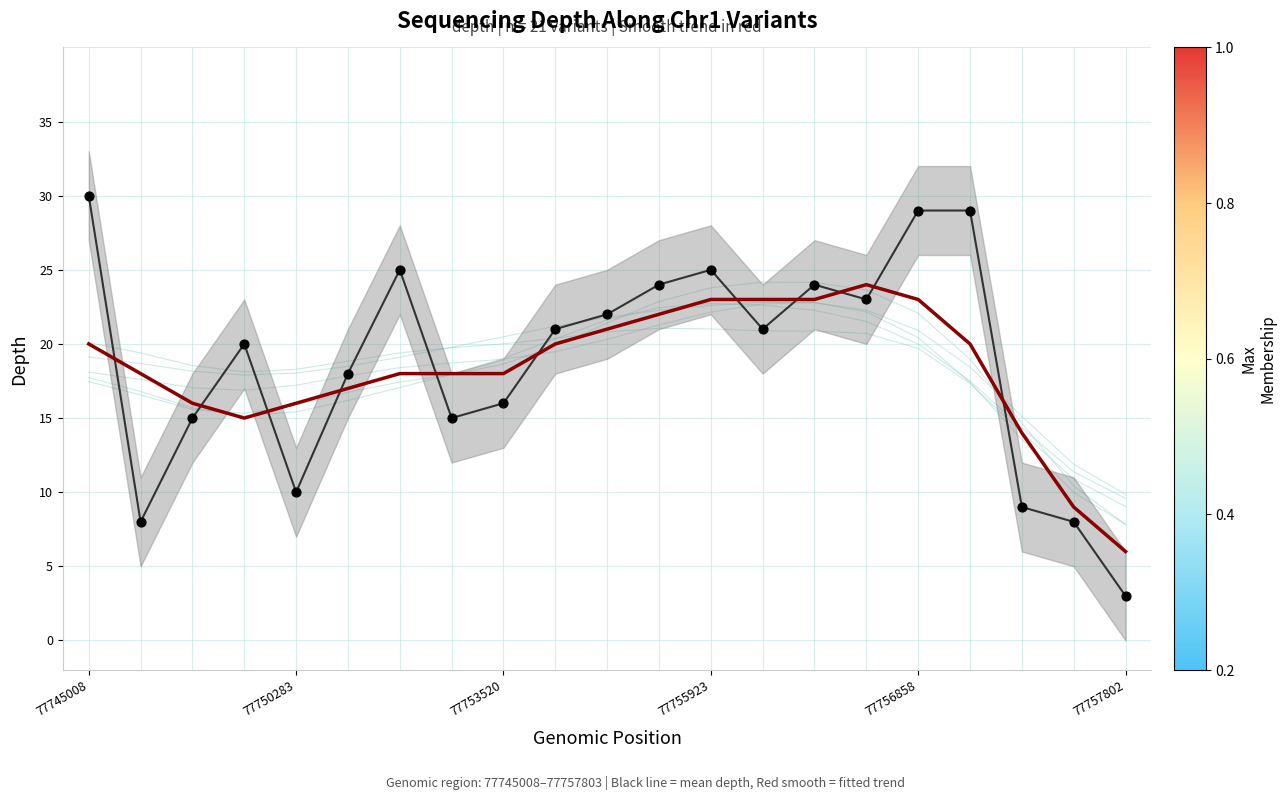

Which series contains the highest Y value?

depth